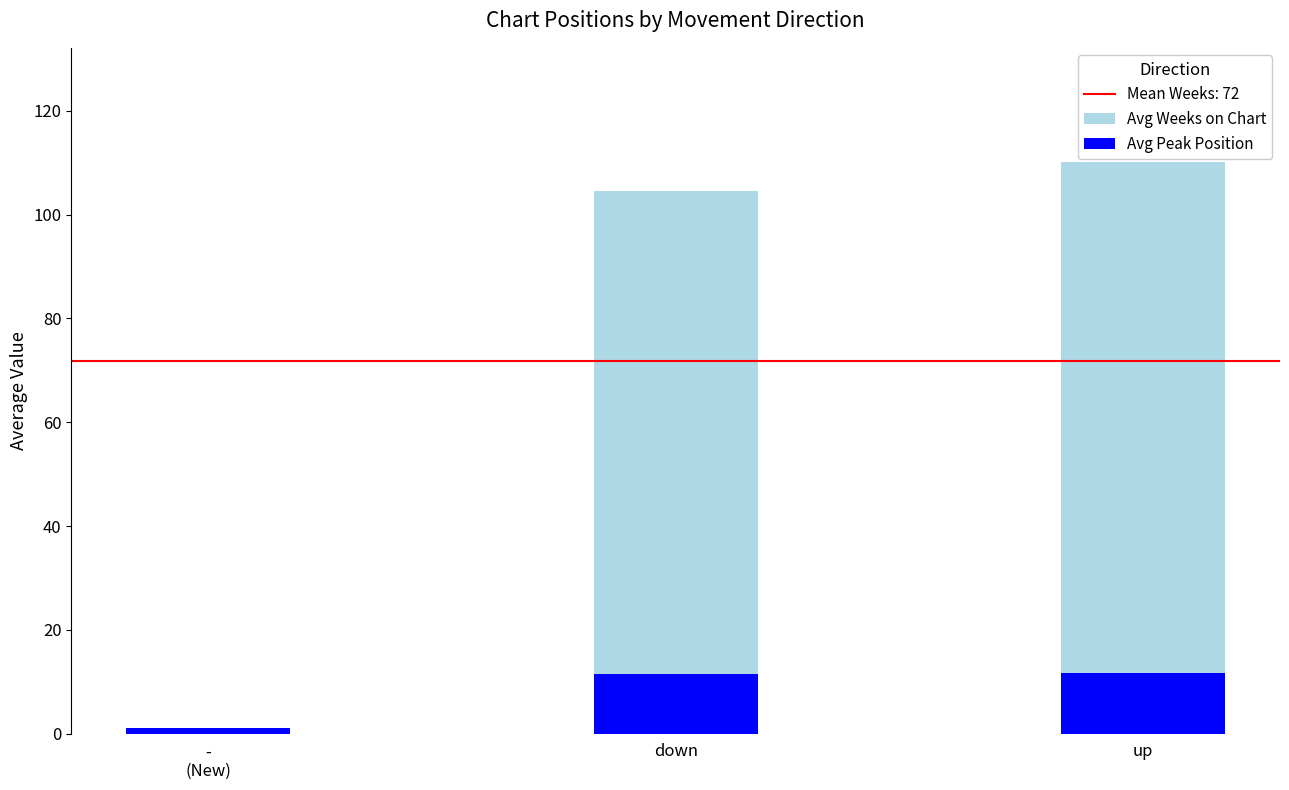

Reading right to left, transcribe all the data shown in this chart.

Avg Weeks on Chart: 110.1	104.5	1.0
Avg Peak Position: 11.8	11.4	1.0